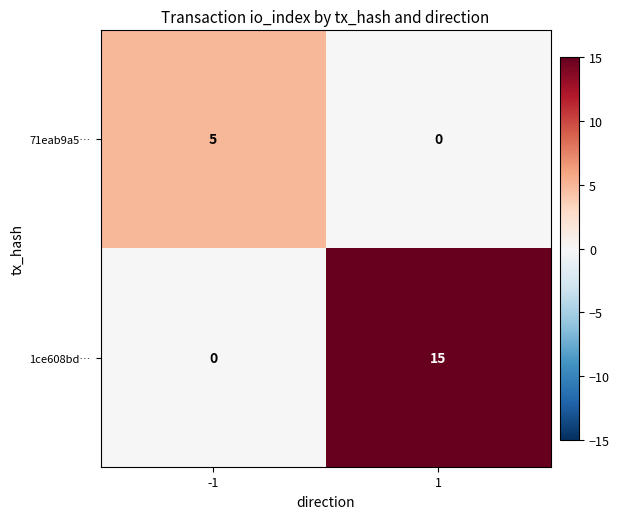

What is the approximate value of 71eab9a5… at -1?

5